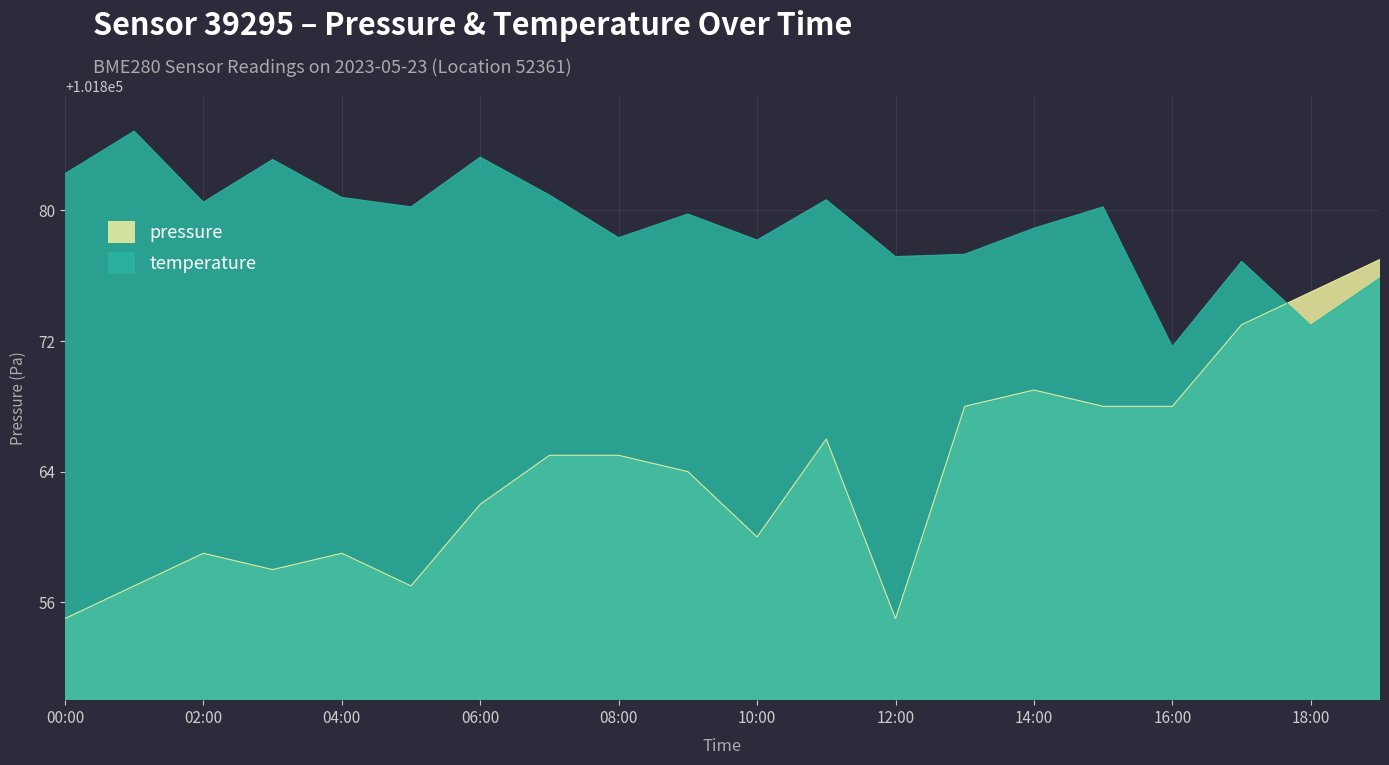

Which series has the largest range (max minus min)?

pressure